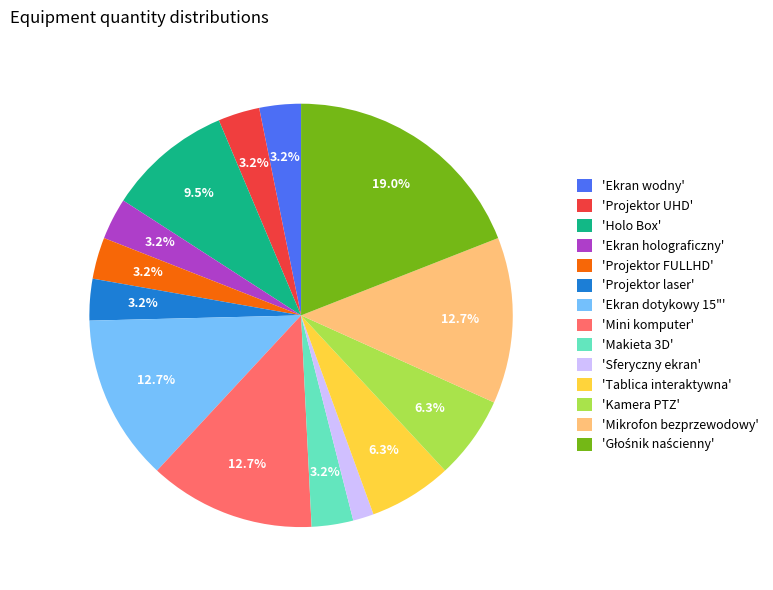

Is 'Ekran holograficzny' the majority of the pie?

No